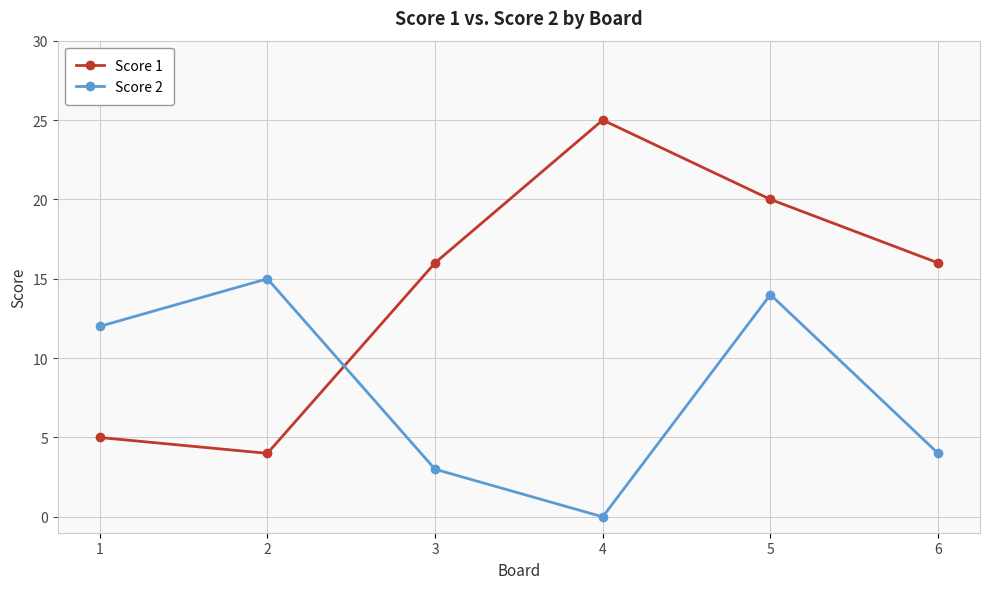

What is the maximum value shown in the chart?

25